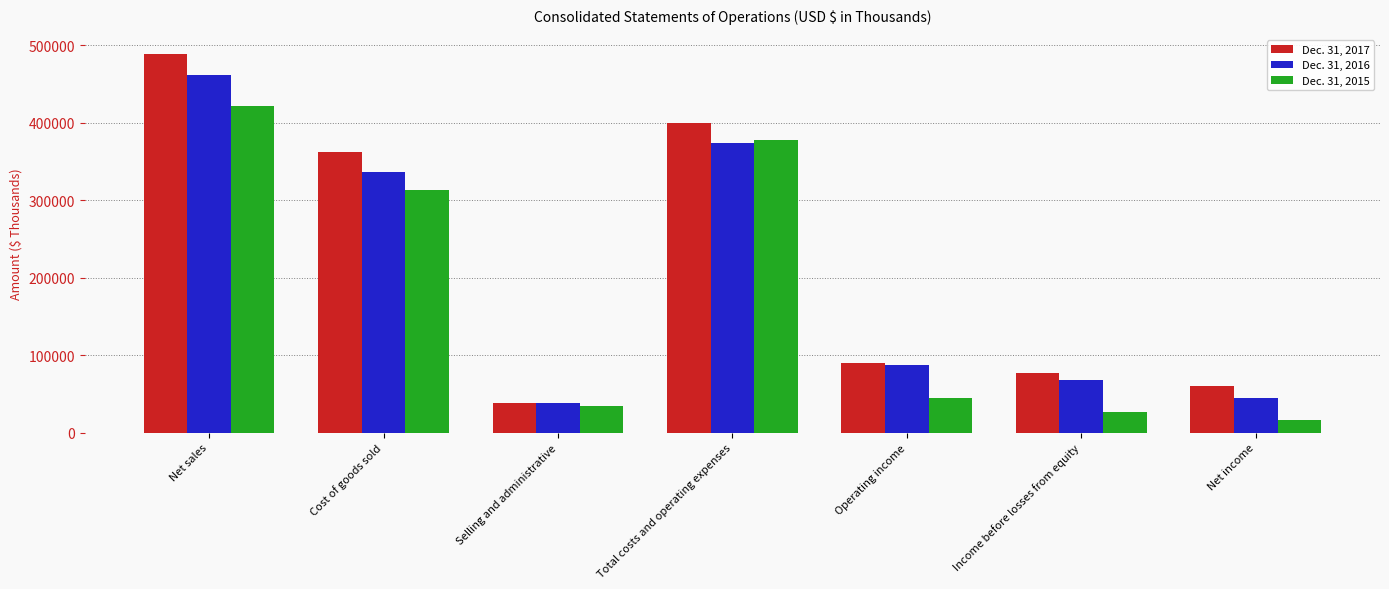

What is the label of the 7th bar from the left?

Net income